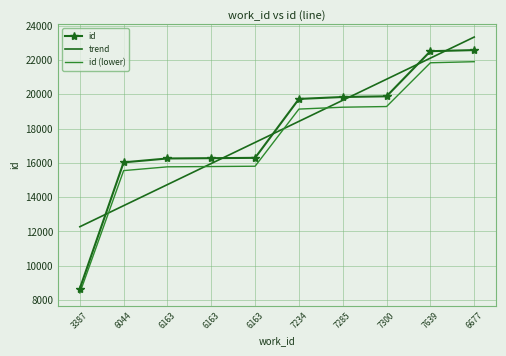

What are all the series names shown in the legend?

id, trend, id (lower)